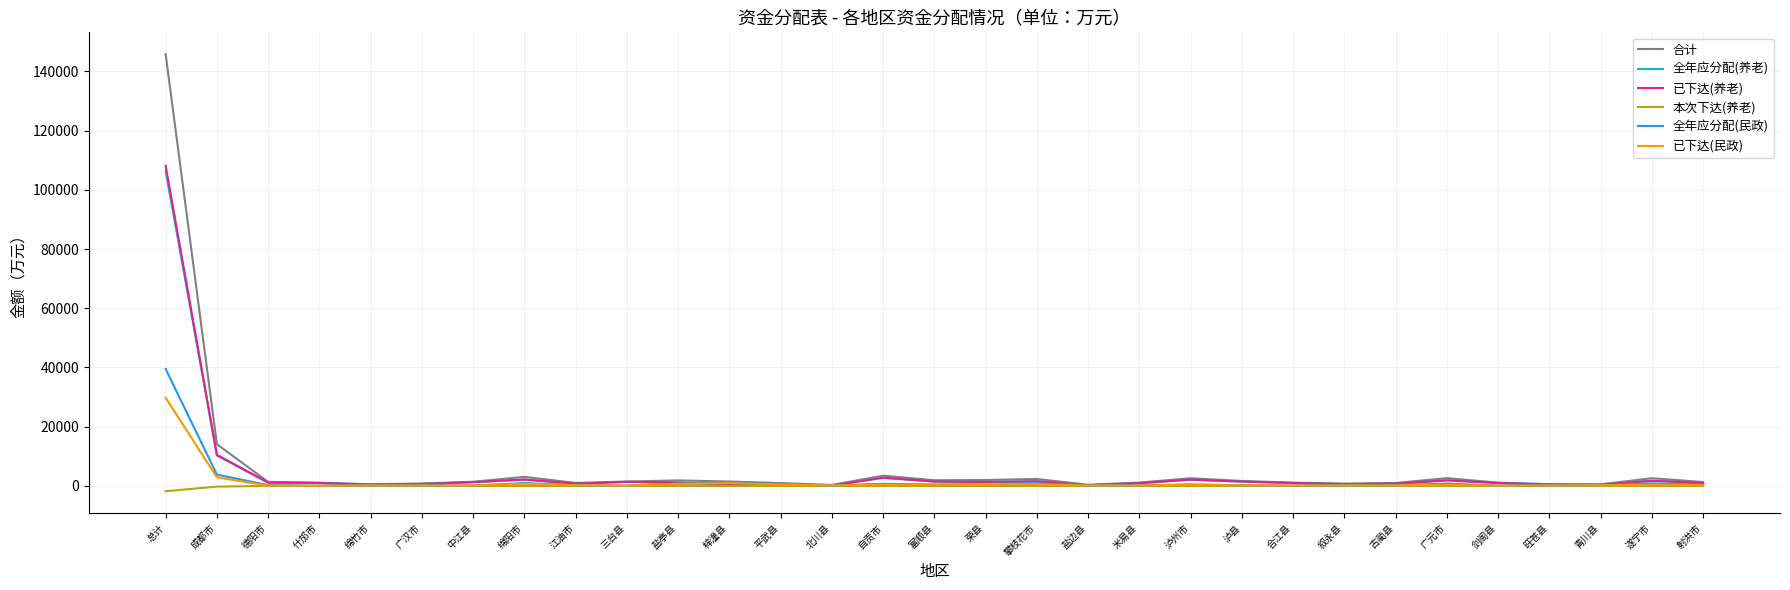

True or false: 全年应分配(民政) has a value of 131.0 at 合江县.

True